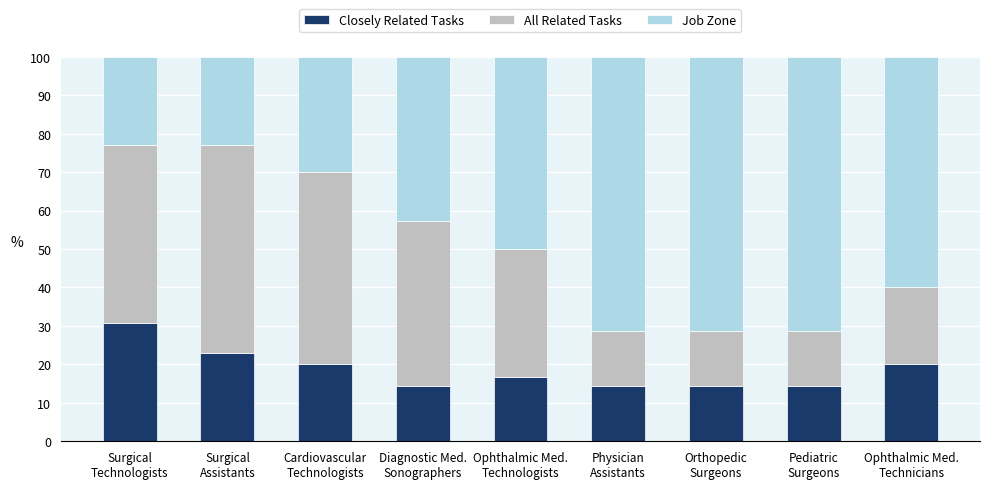

What is the maximum value for Closely Related Tasks?

30.8